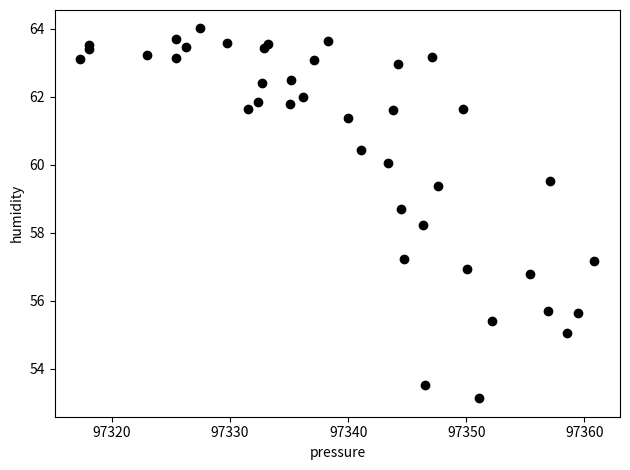

What Y value in the scatter plot is closest to 58?

58.2